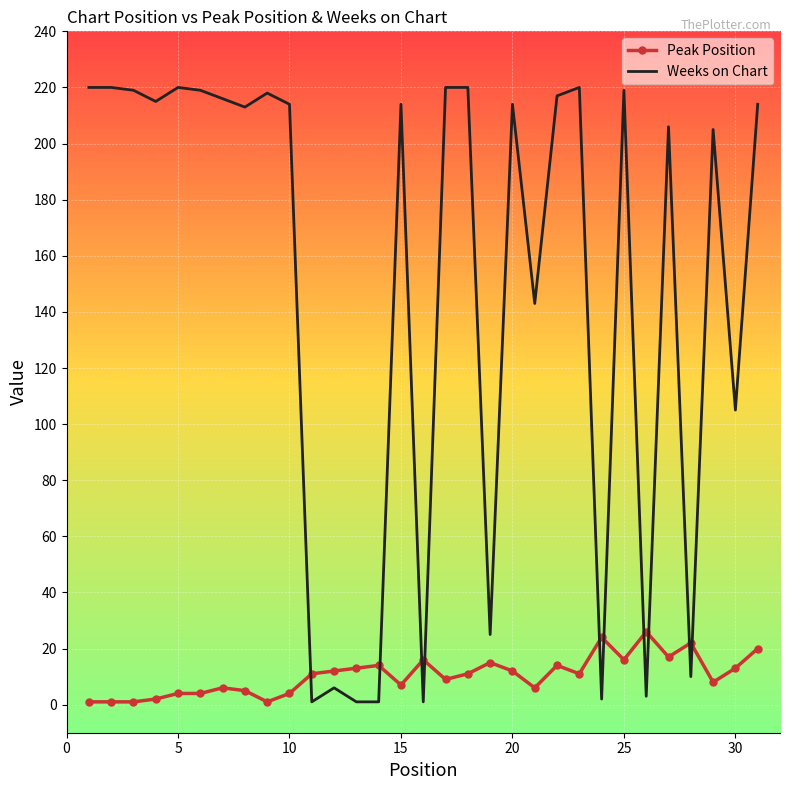

What is the difference between the maximum and minimum values in the Peak Position series?

25